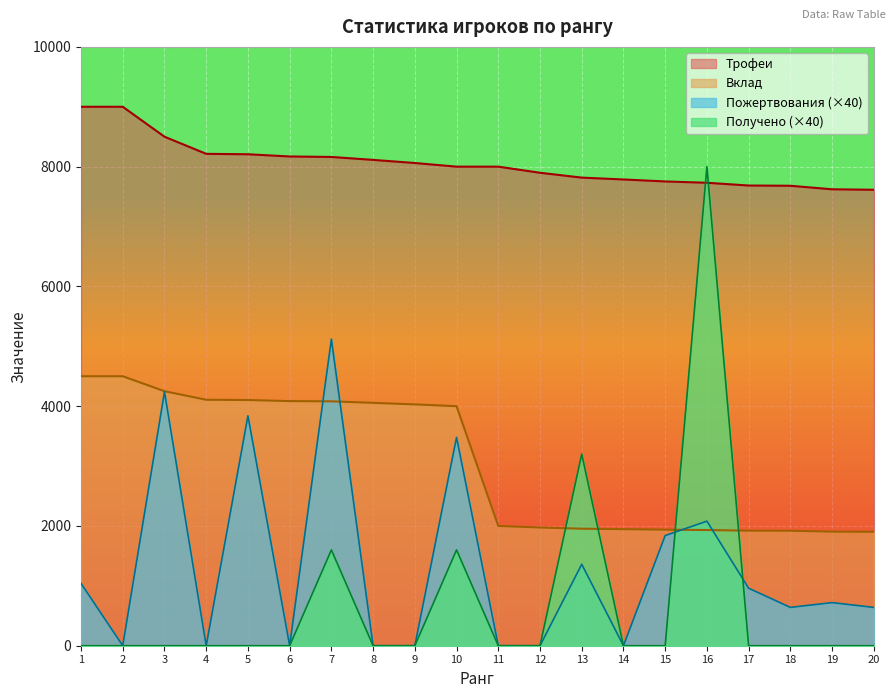

The value of Трофеи at 6 is 8170. True or false?

True